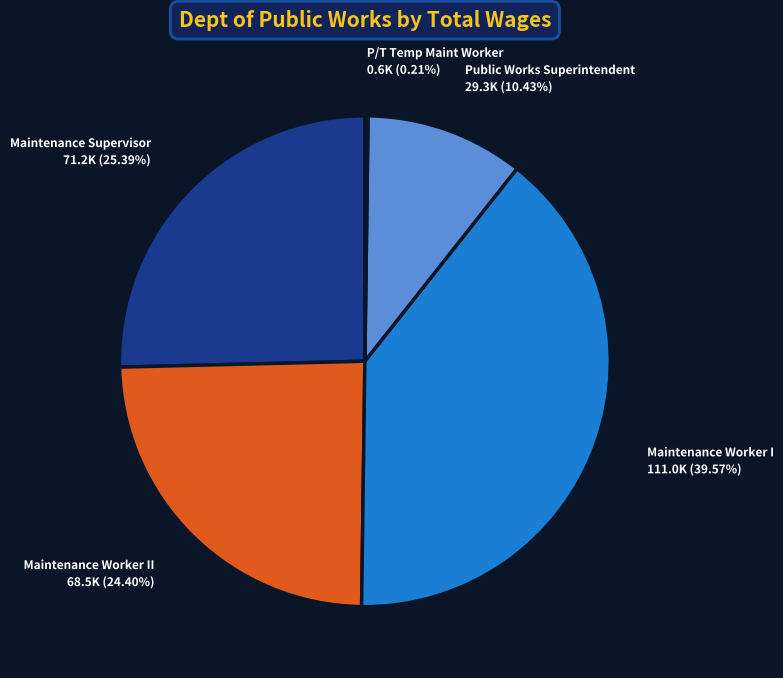

Do Maintenance Worker II and Maintenance Worker I together represent more than half of the pie?

Yes